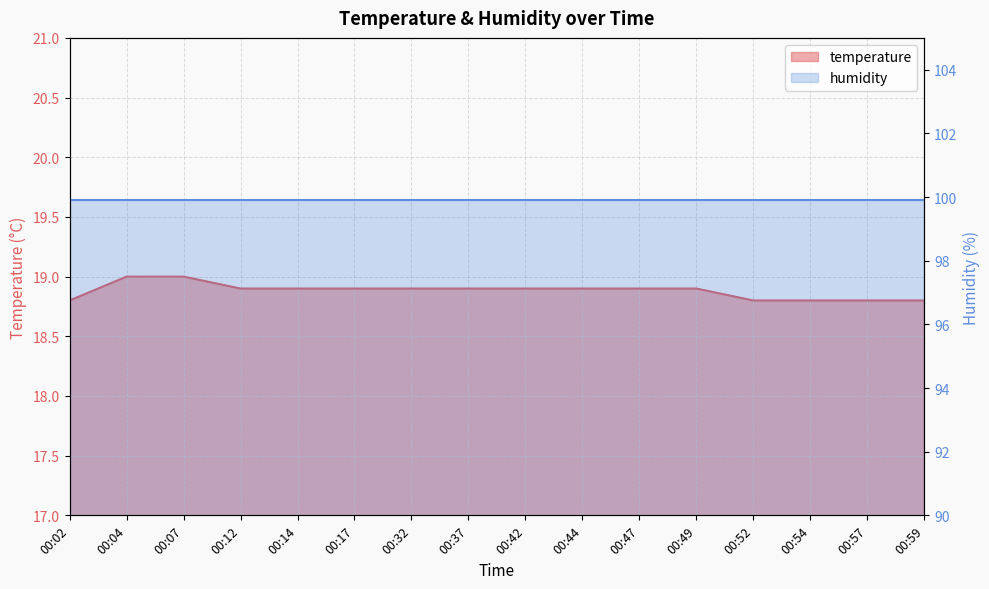

True or false: the data shows 7.1 at 00:59.

False